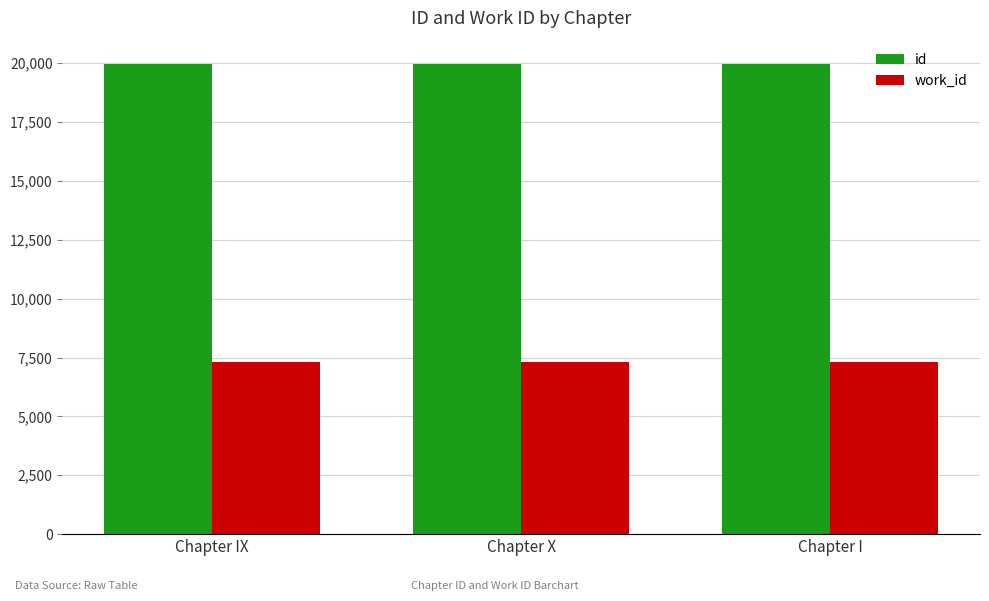

How many bars are there in each group?

2